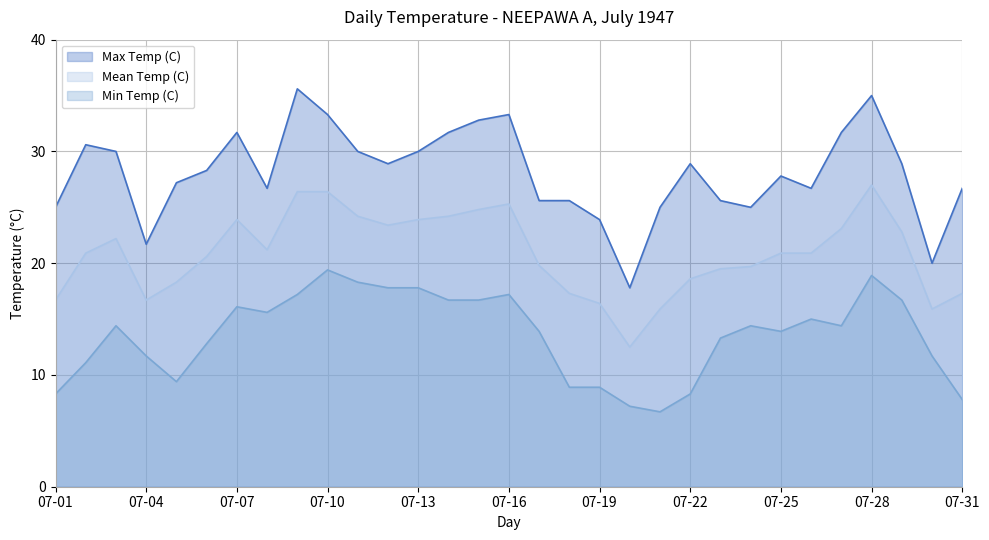

True or false: Mean Temp (C) and Max Temp (C) cross at least once.

False